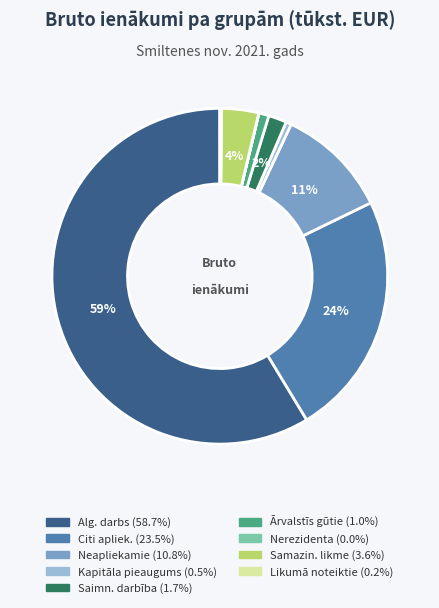

Does any single category account for the majority?

Yes